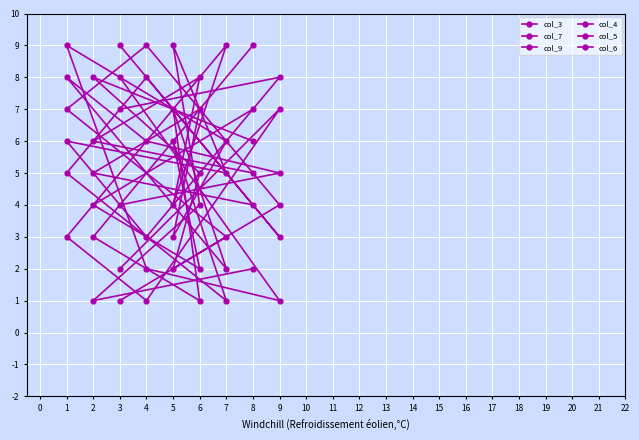

What is the difference between the col_4 values at 7 and 4?

4